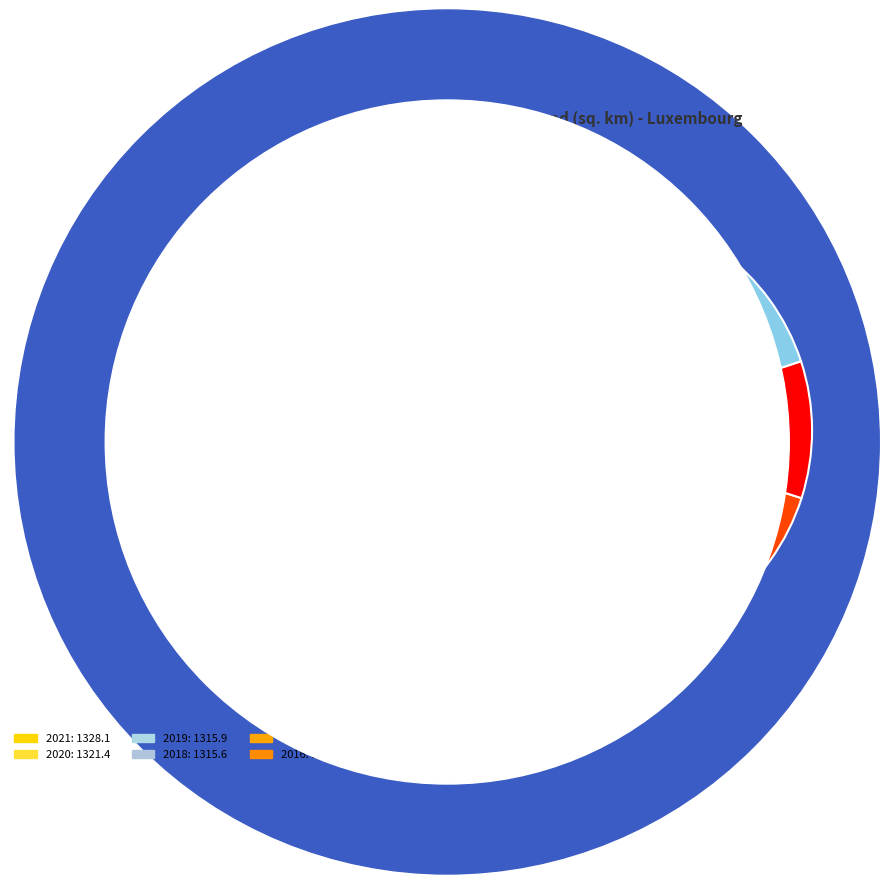

Is the sum of 2021 and 2015 greater than half?

No